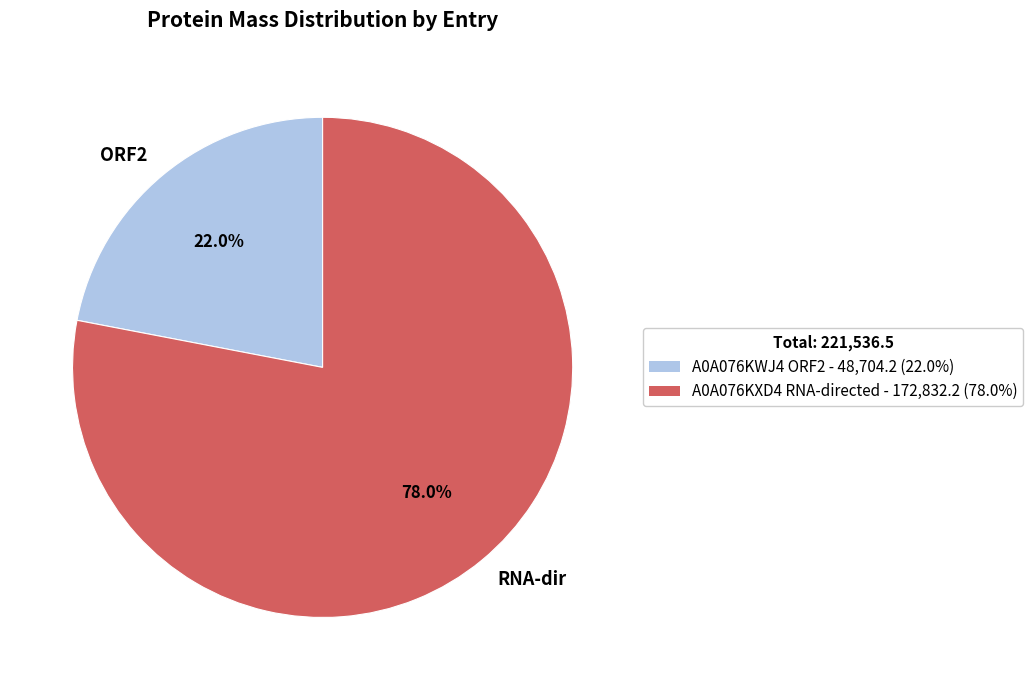

What is the ratio of the value at RNA-dir to the value at ORF2?

3.5